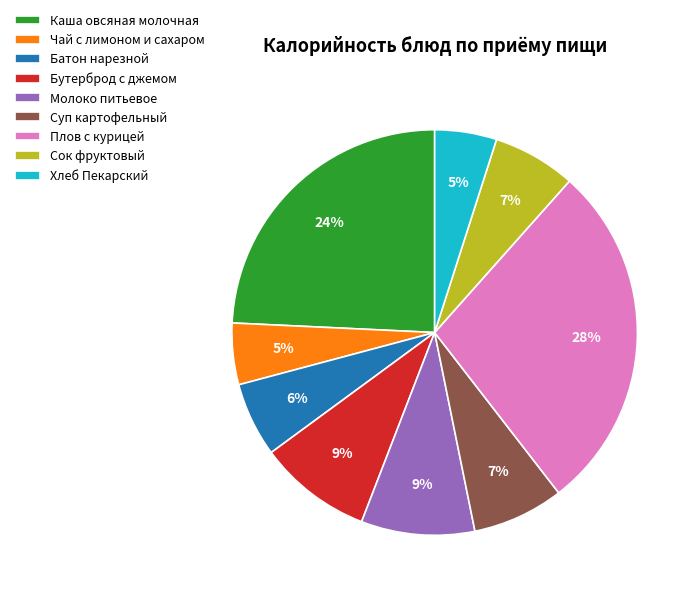

To the nearest percent, what is the average slice percentage?

11%